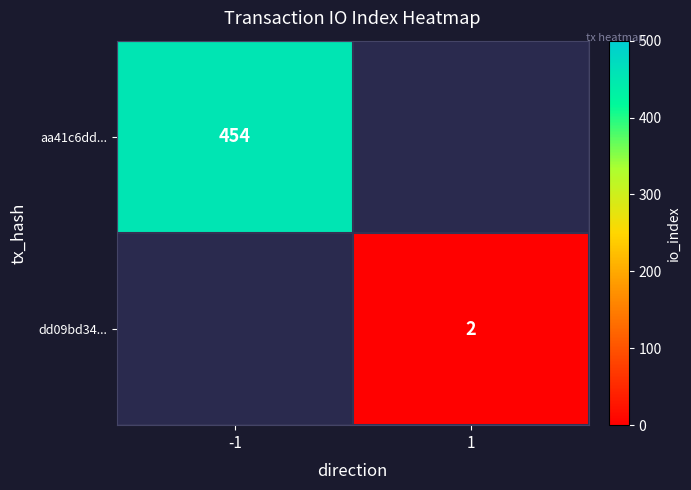

The aa41c6dd... series shows 701 at -1. True or false?

False